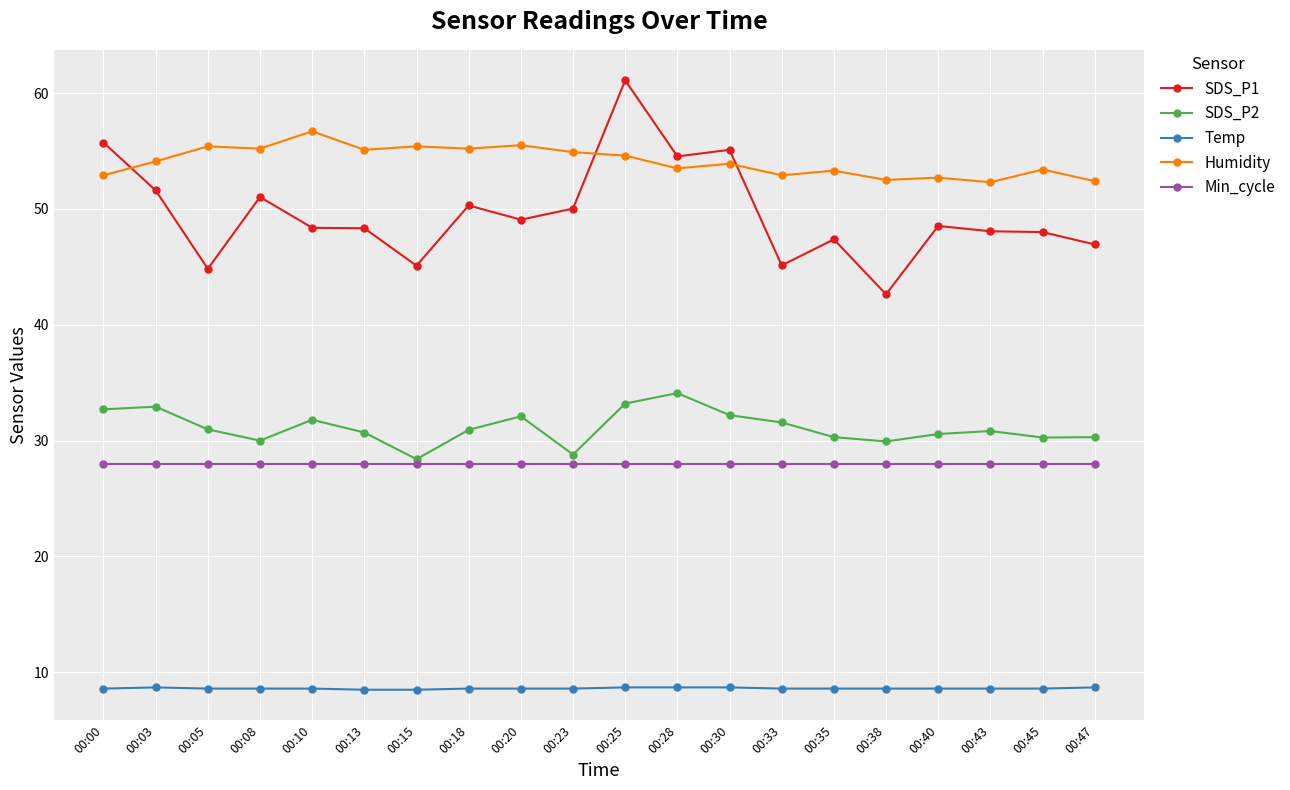

At how many categories does at least one series exceed 25?

20